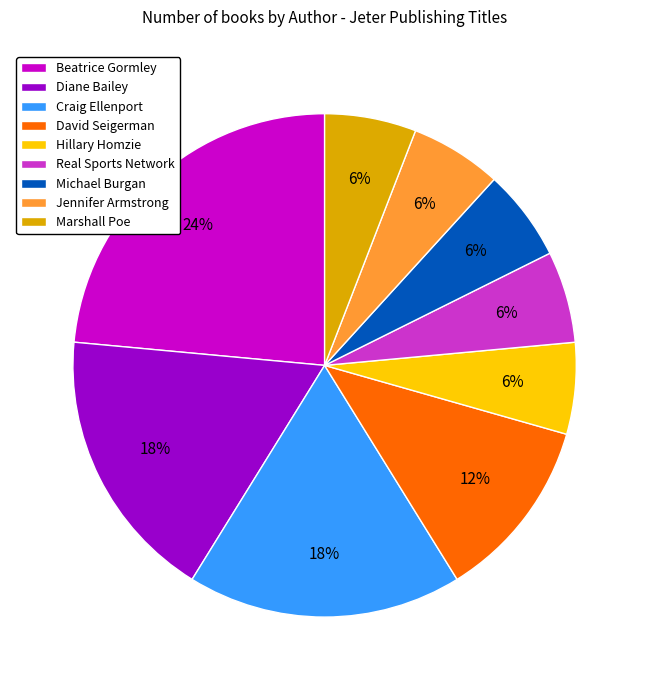

Approximately how many times larger is the value at Craig Ellenport compared to Hillary Homzie?

3.0